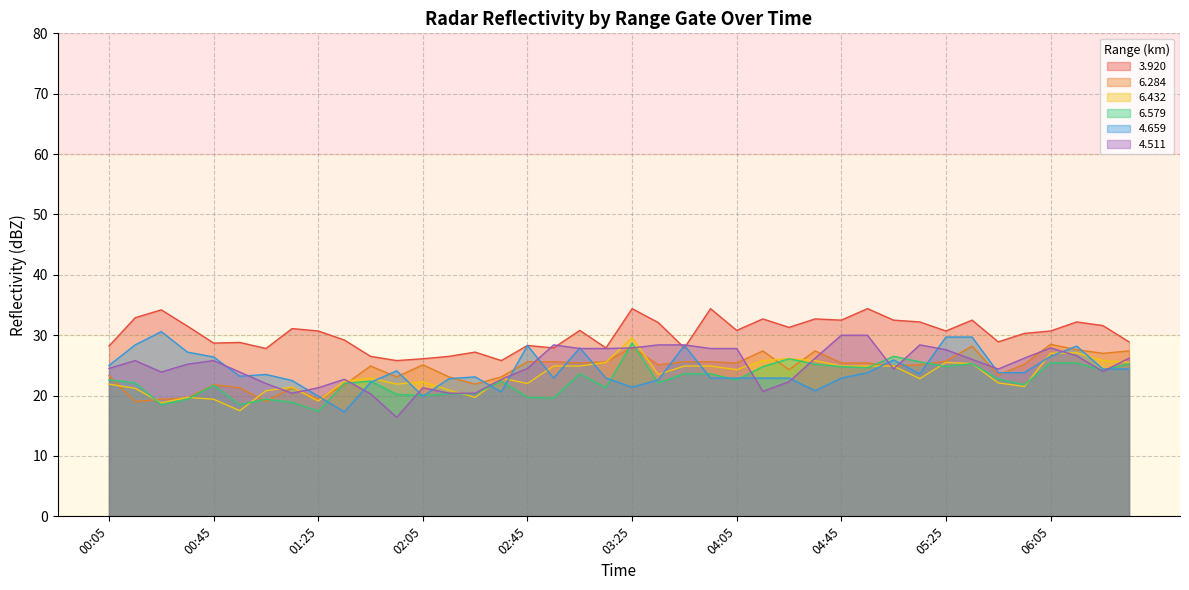

Between 01:45 and 03:35, which series saw the biggest shift?

  4.511